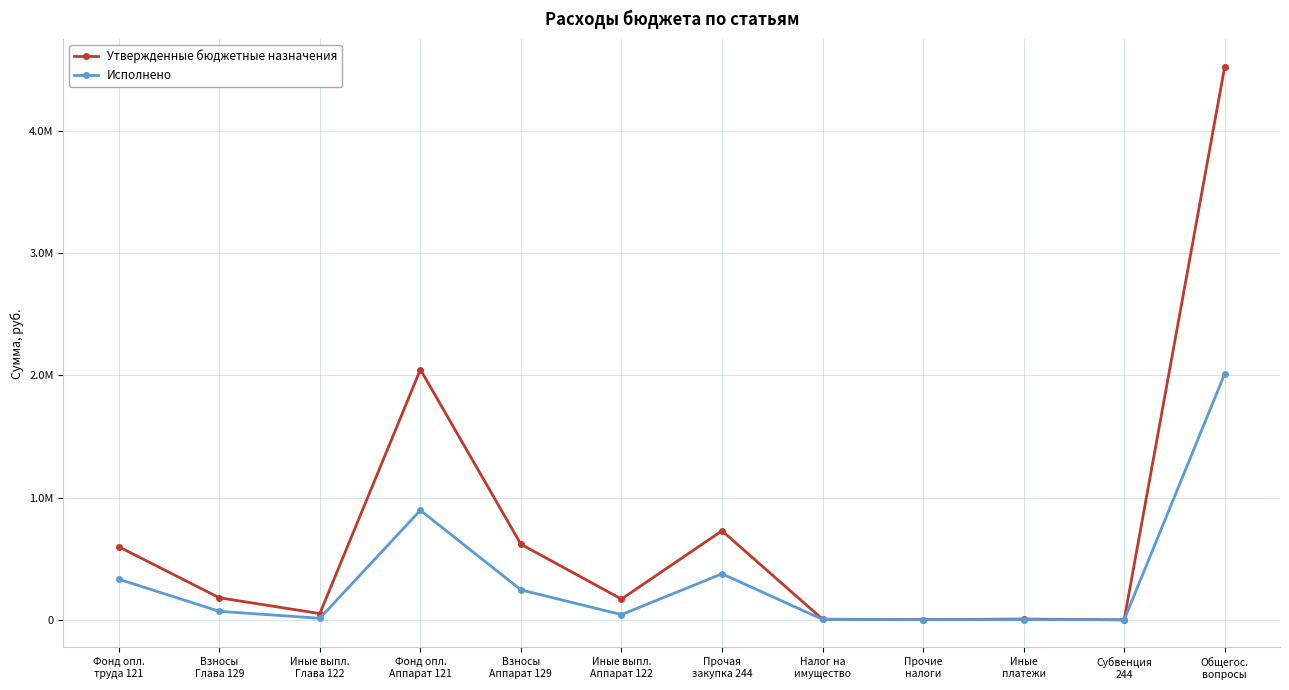

What is the difference between the Утвержденные бюджетные назначения values at Фонд опл.
труда 121 and Иные выпл.
Аппарат 122?

428200.0